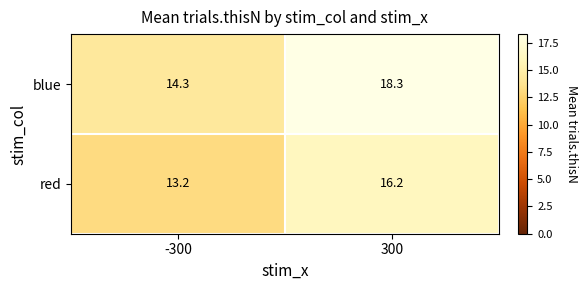

At which label does red first exceed 16?

300